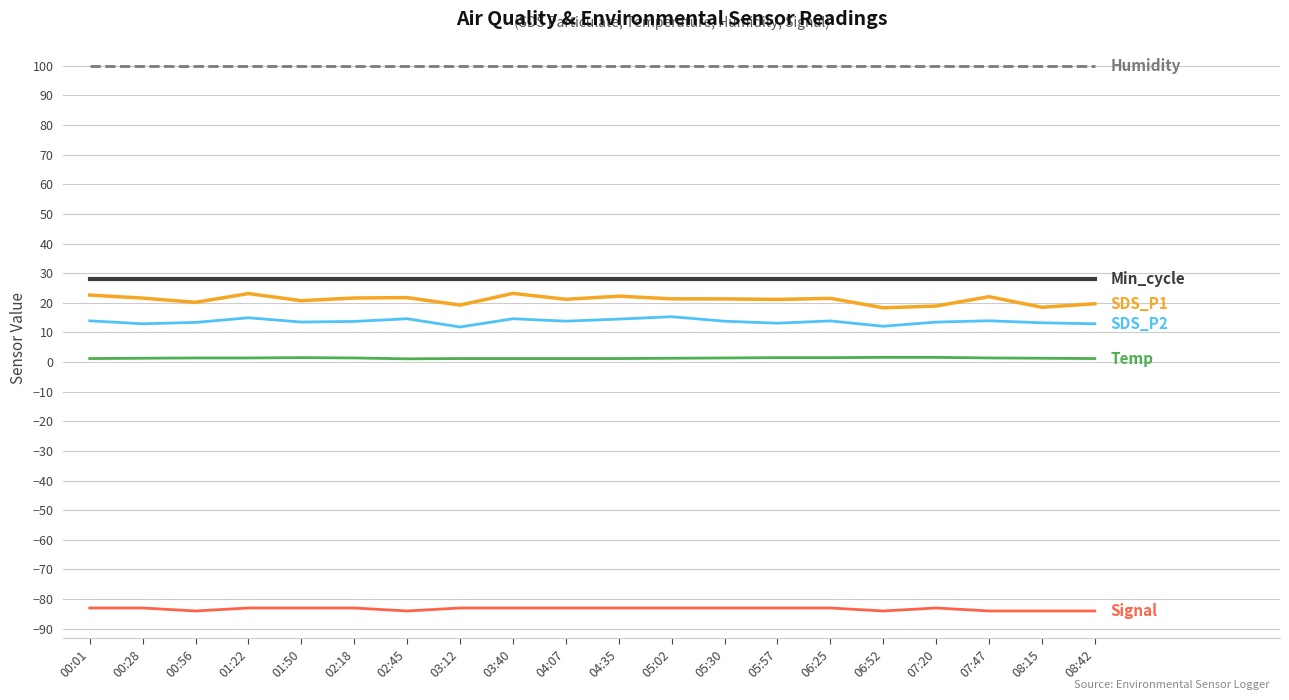

What is the greatest value displayed?

99.9